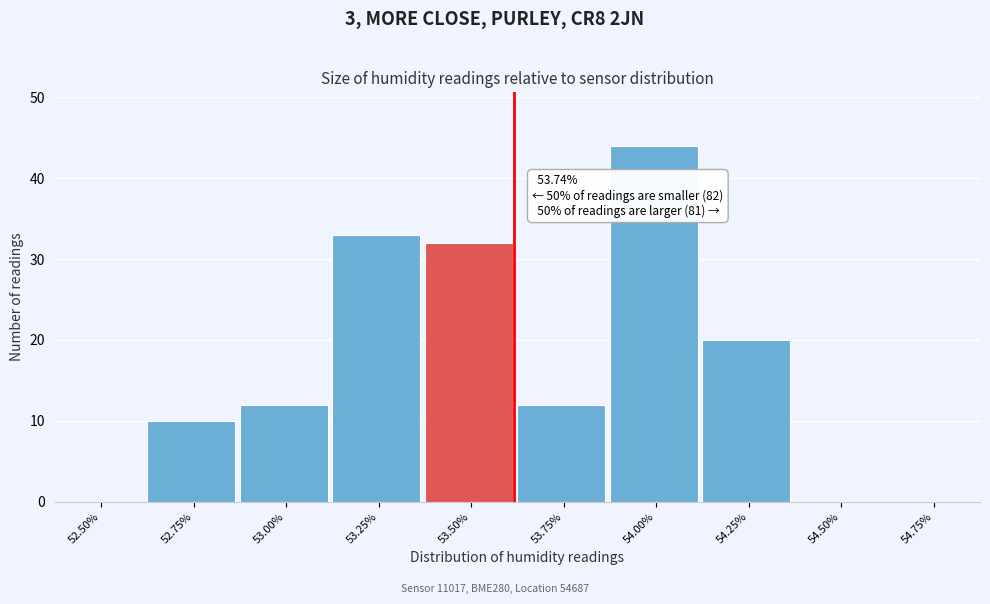

Reading right to left, list all the values displayed in this chart.

54.75%=0	54.50%=0	54.25%=20	54.00%=44	53.75%=12	53.50%=32	53.25%=33	53.00%=12	52.75%=10	52.50%=0